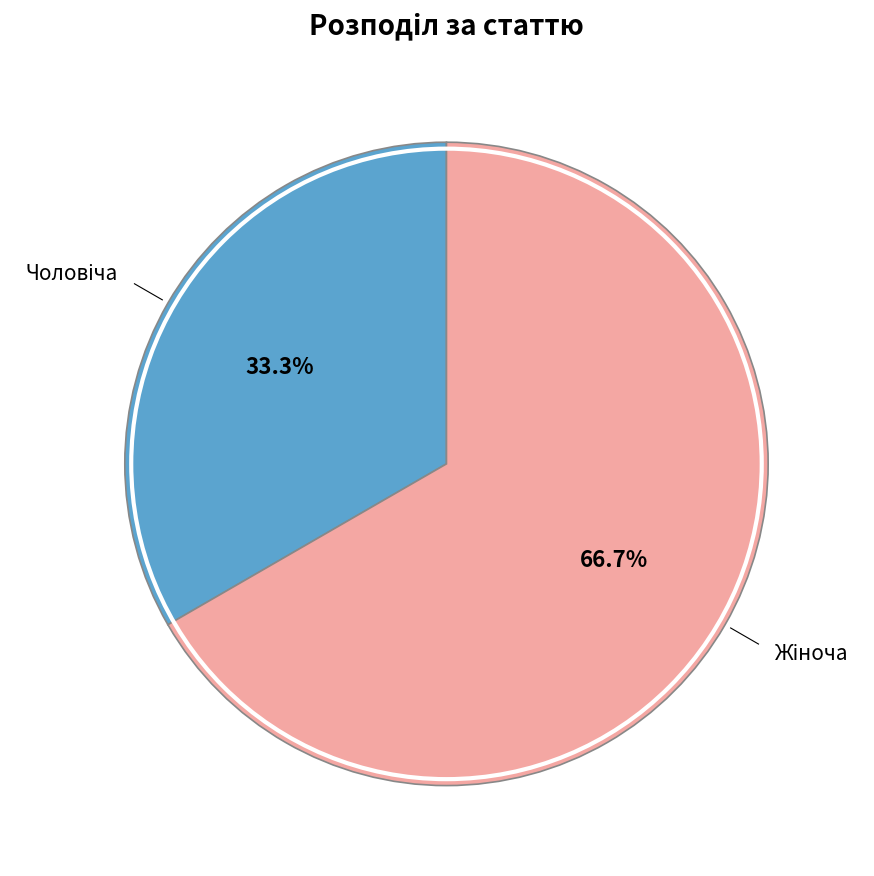

What is the largest slice in the pie chart?

Жіноча